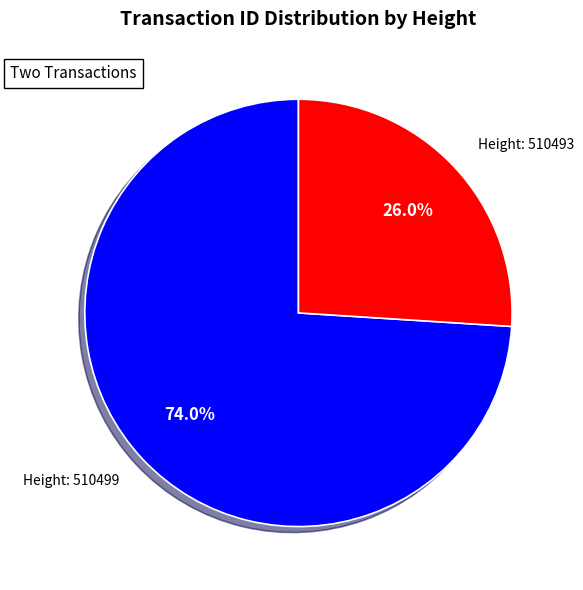

To the nearest percent, what is the average slice percentage?

50%